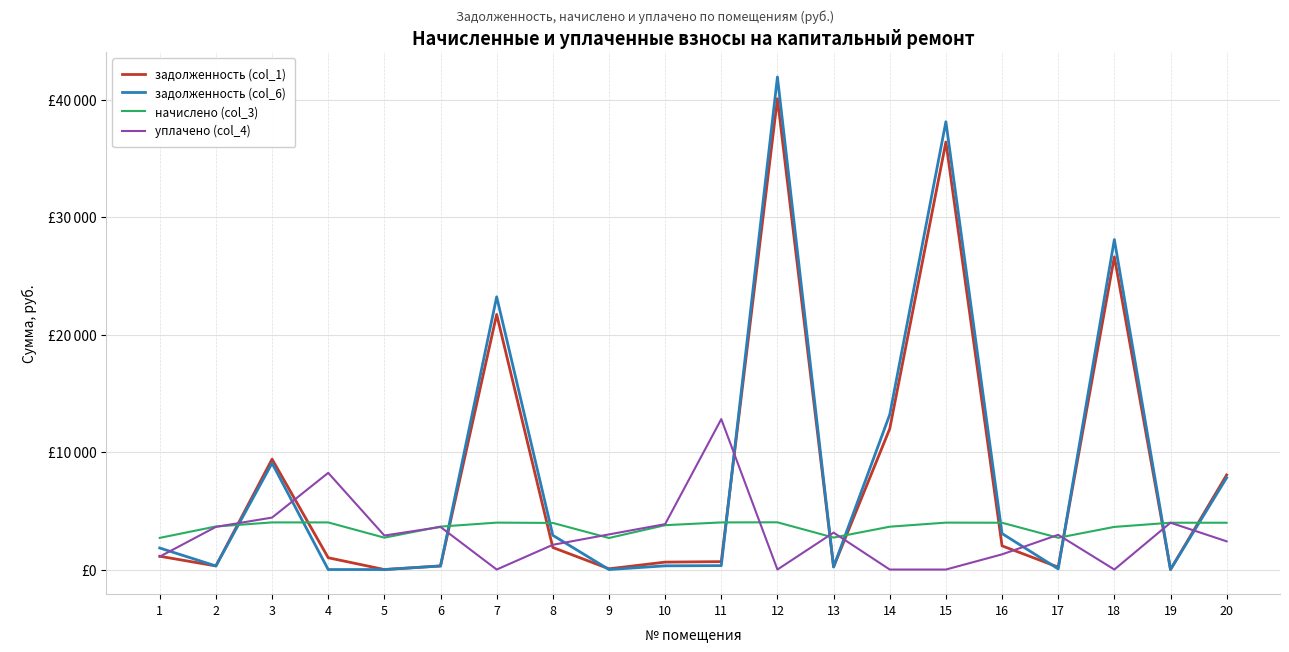

What are all the series names shown in the legend?

задолженность (col_1), задолженность (col_6), начислено (col_3), уплачено (col_4)